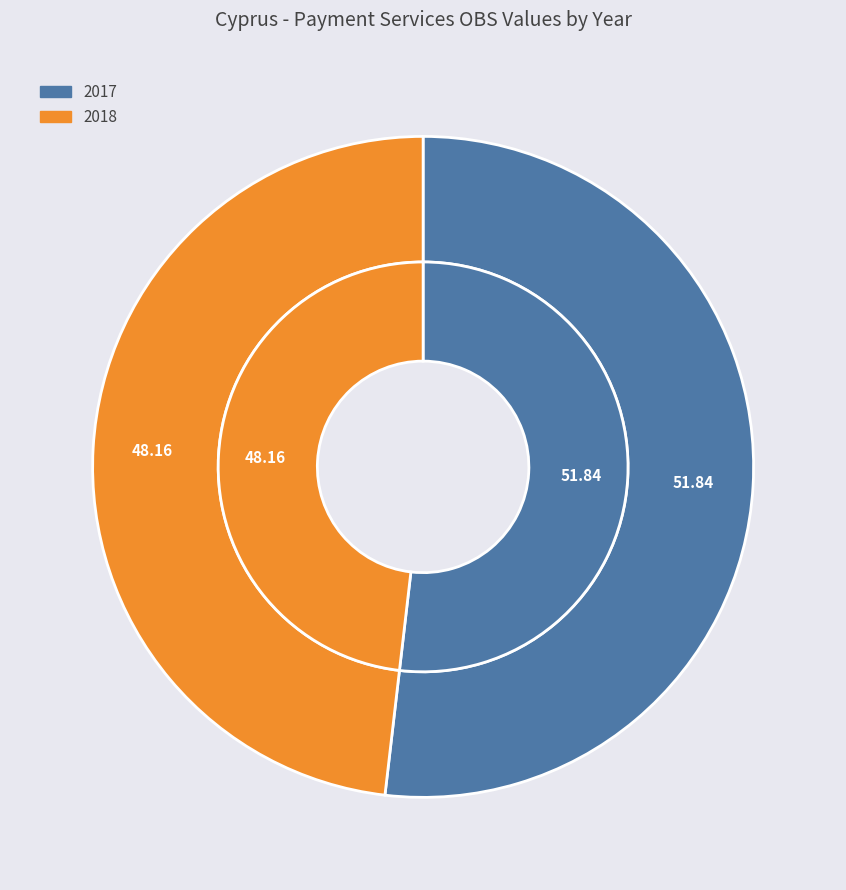

Is there any slice that represents more than half of the pie?

Yes